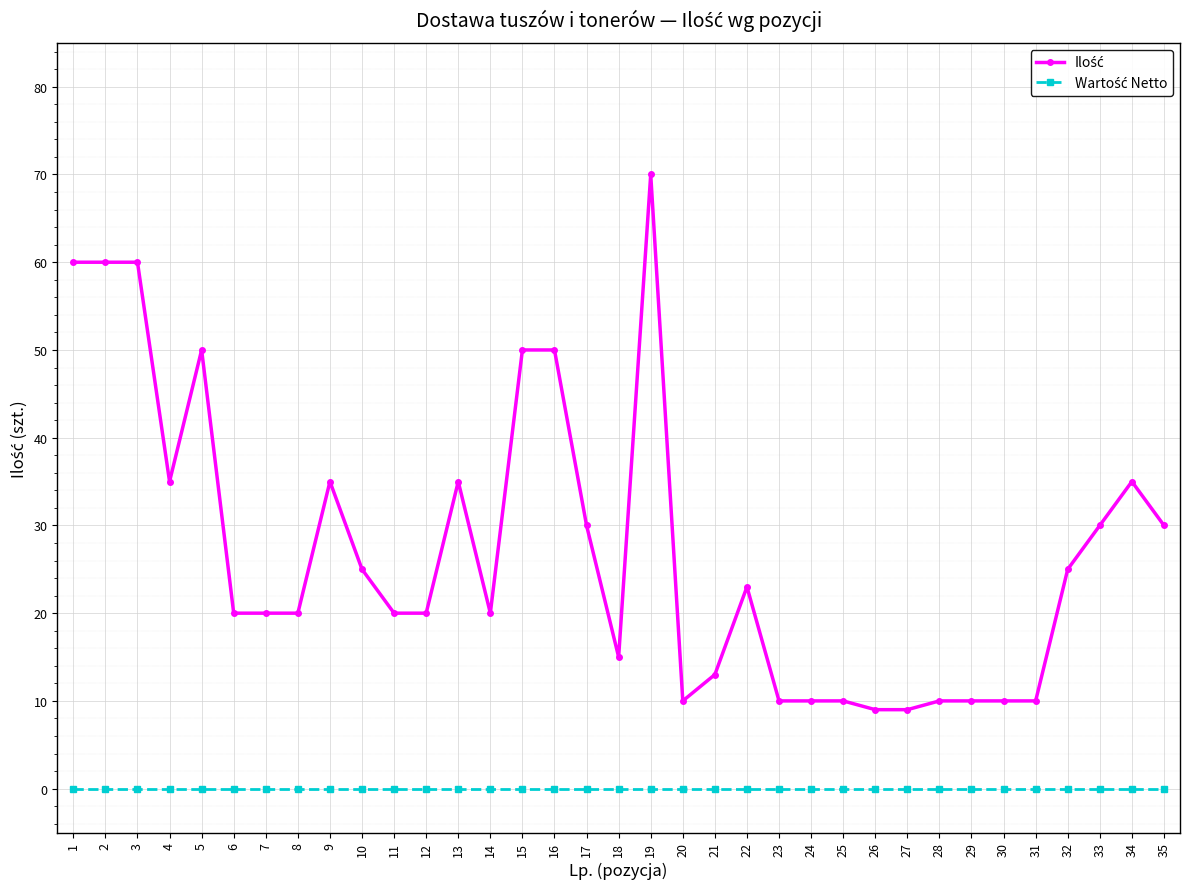

What is the greatest value displayed?

70